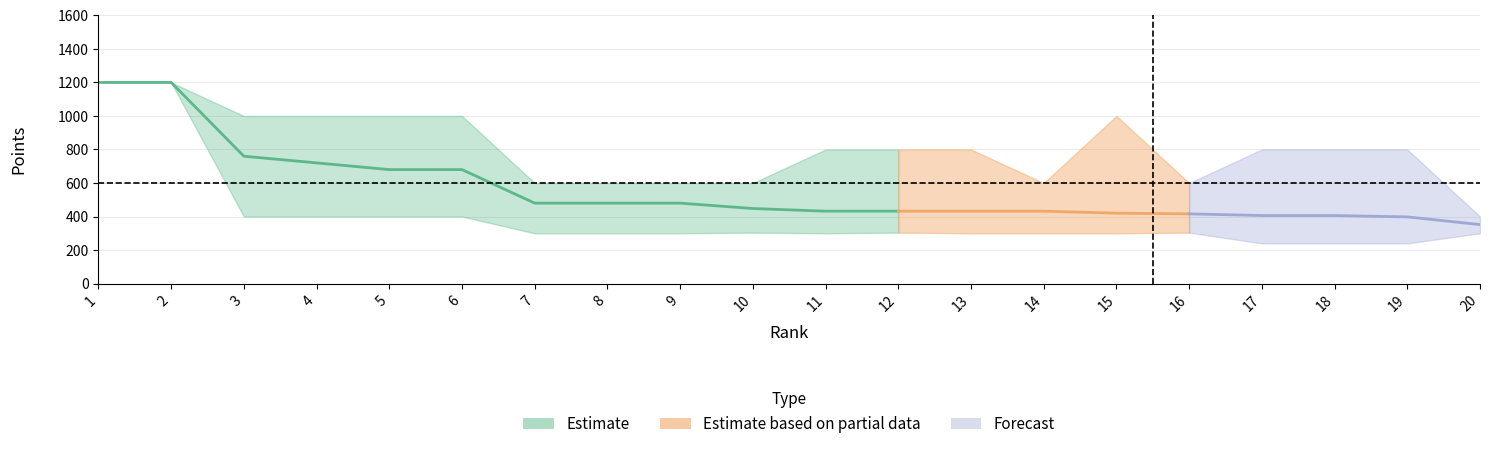

How many data points in rank are above 11?

9